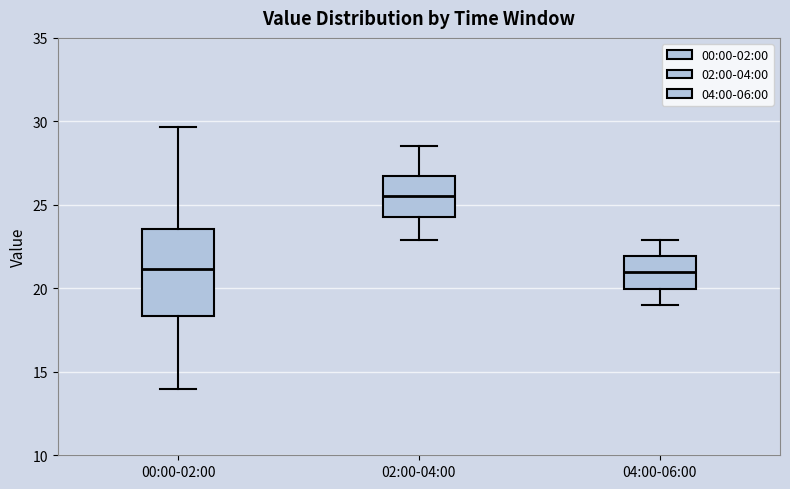

Comparing the boxes themselves (not the whiskers), which one is the tallest?

00:00-02:00